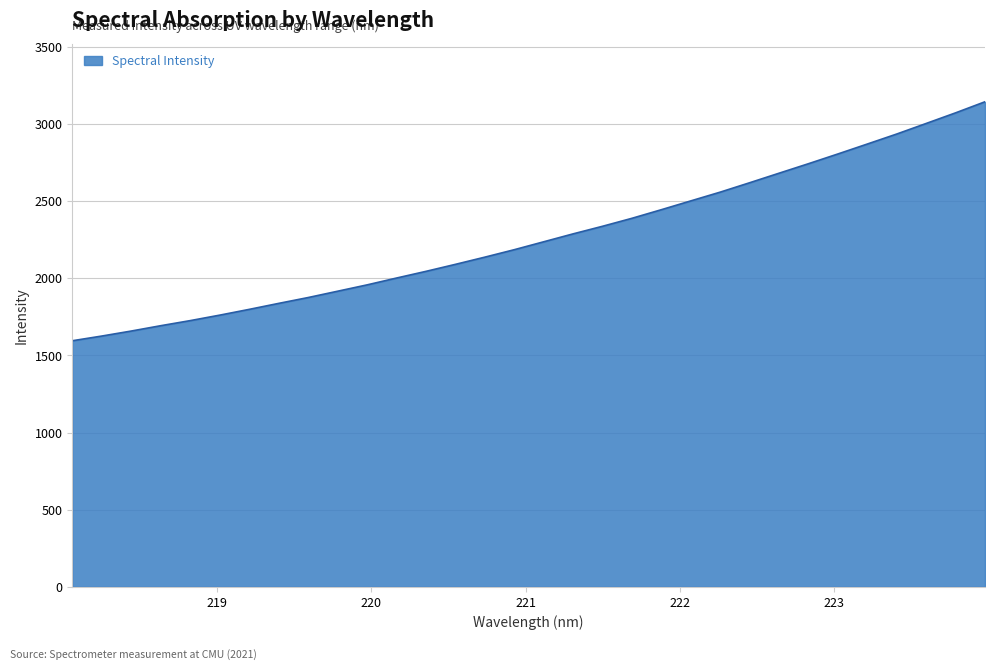

What is the difference between the maximum and minimum values?

1549.2